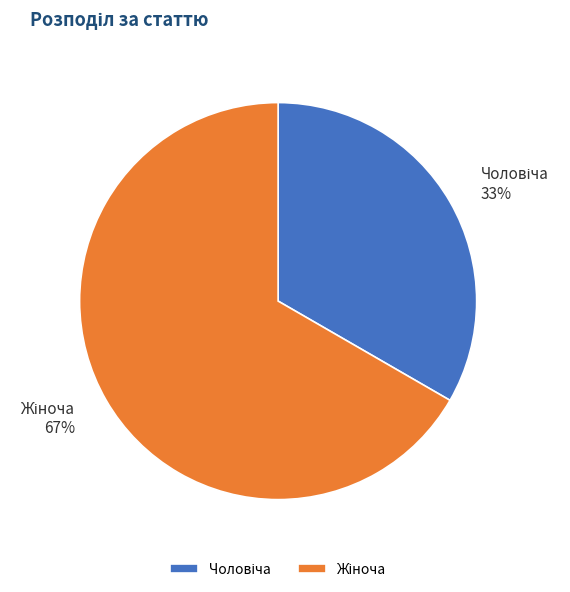

How many segments does this pie chart have?

2